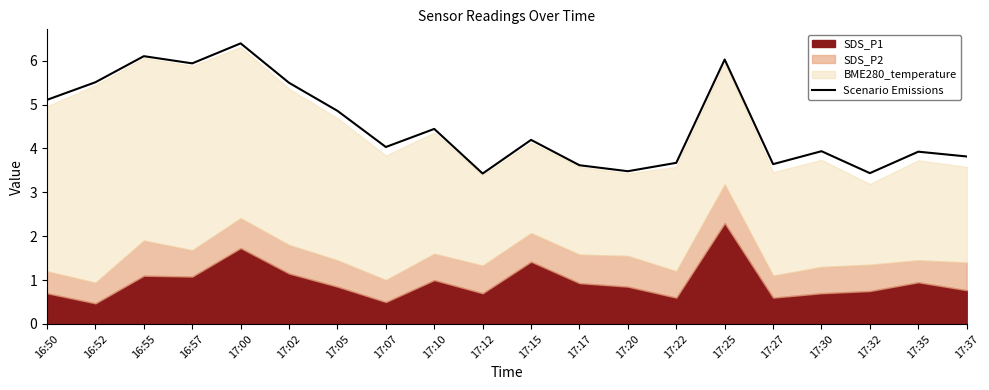

Is it true that the value at 16:57 is 10.4?

False